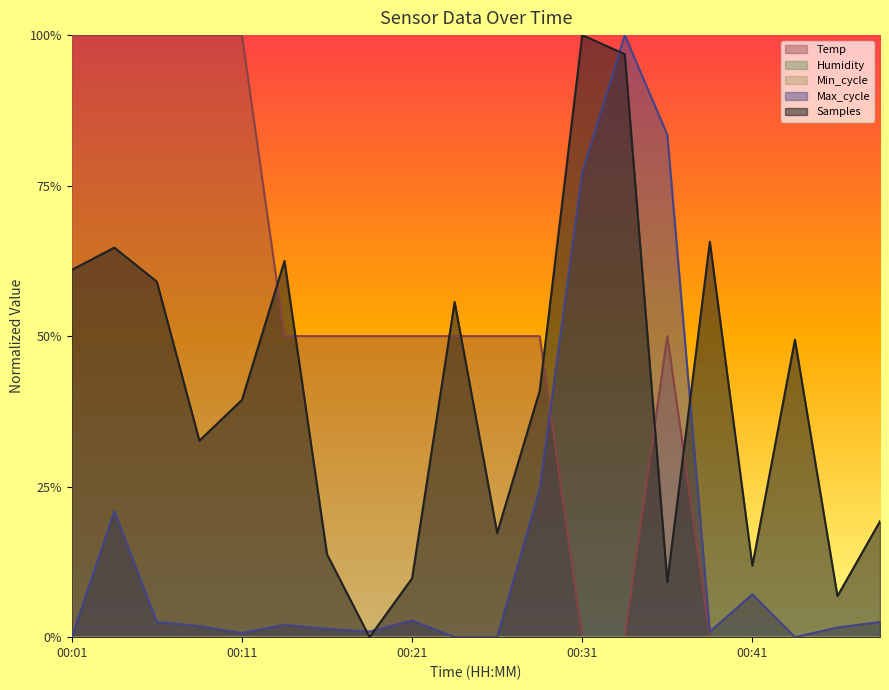

What is the difference between the highest and lowest values at 00:41?

0.1